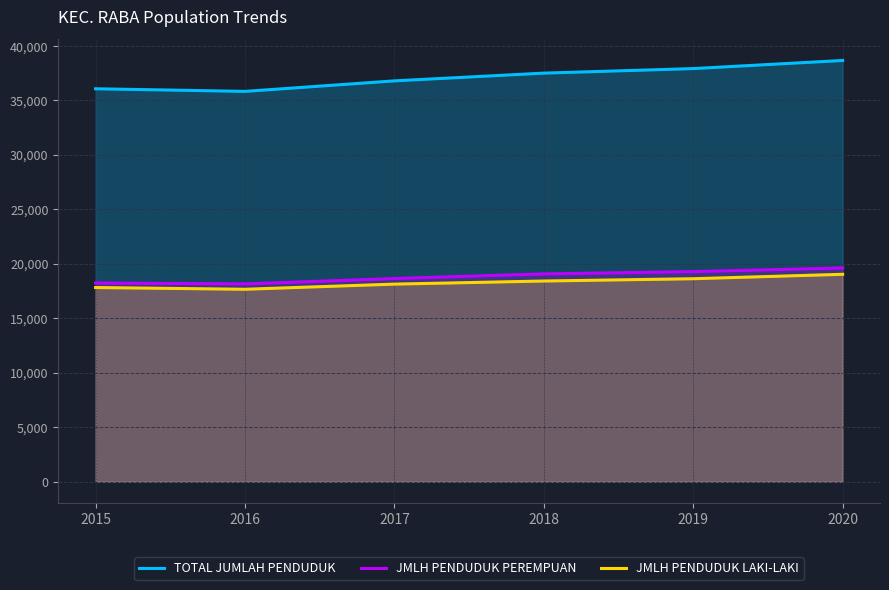

What is the lowest value of the JMLH PENDUDUK LAKI-LAKI series?

17667